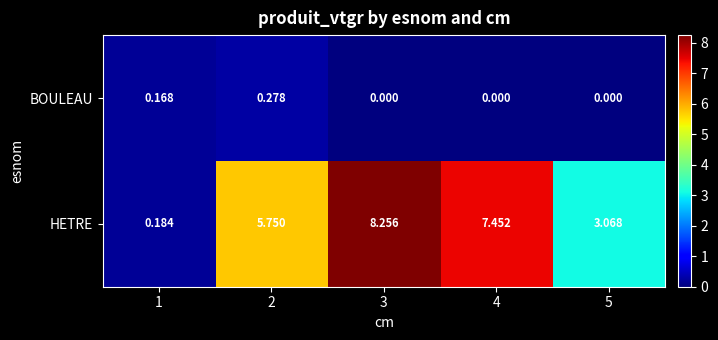

Between 3 and 4, which series saw the biggest shift?

HETRE